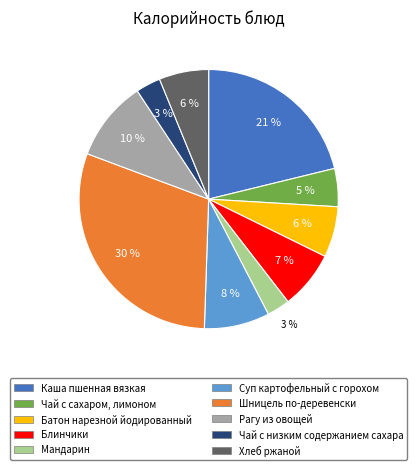

Does any single category account for the majority?

No